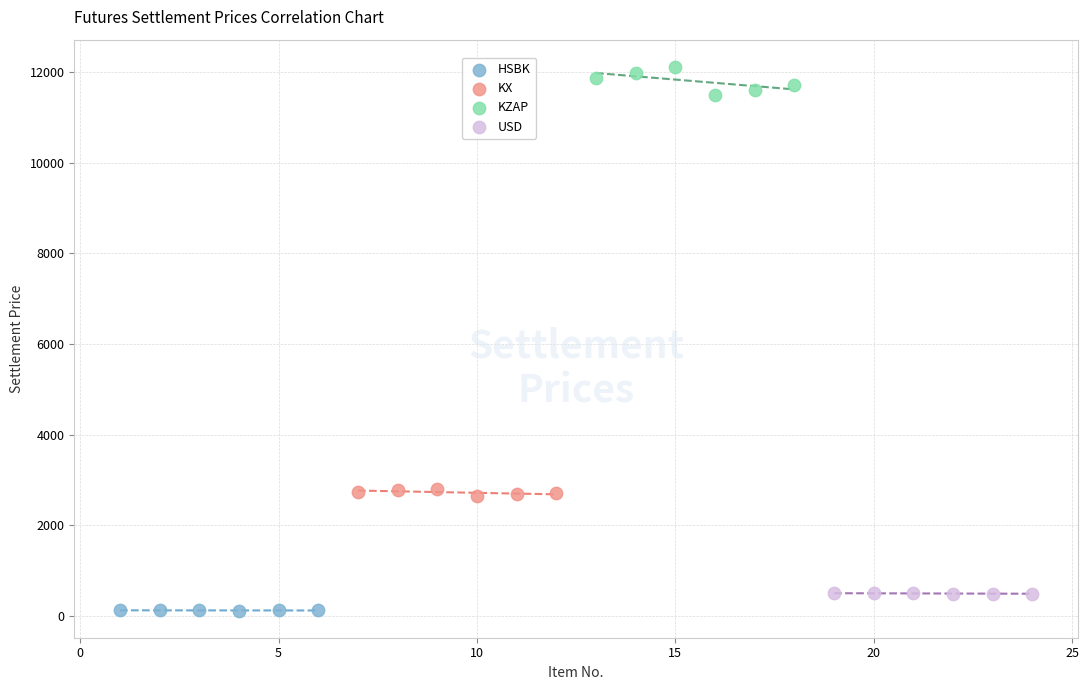

Which series has the largest Y range (max minus min)?

KZAP